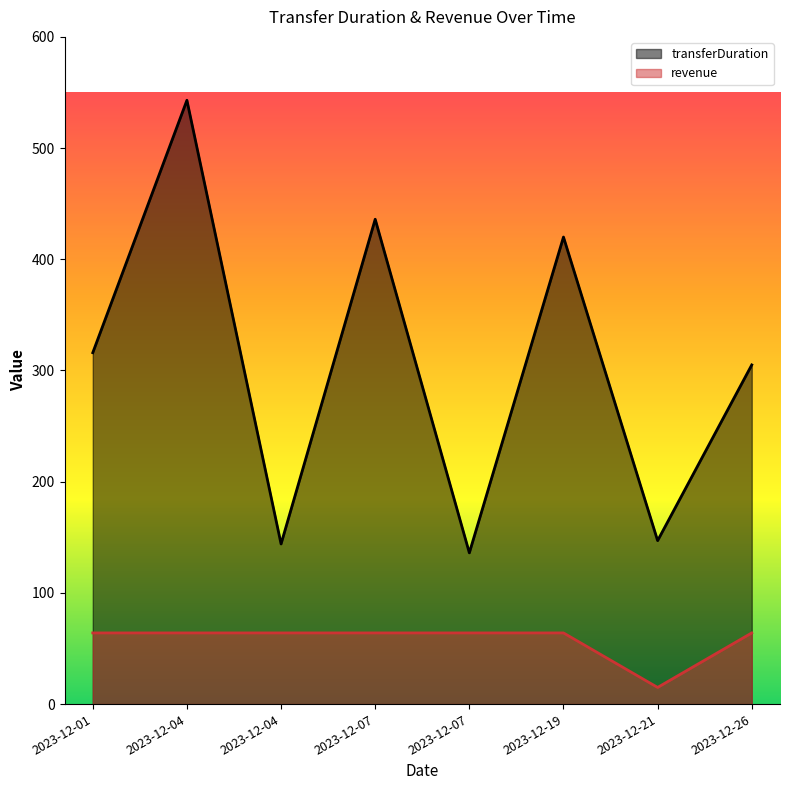

What is the value of the revenue point at the 8th from the left?

64.0